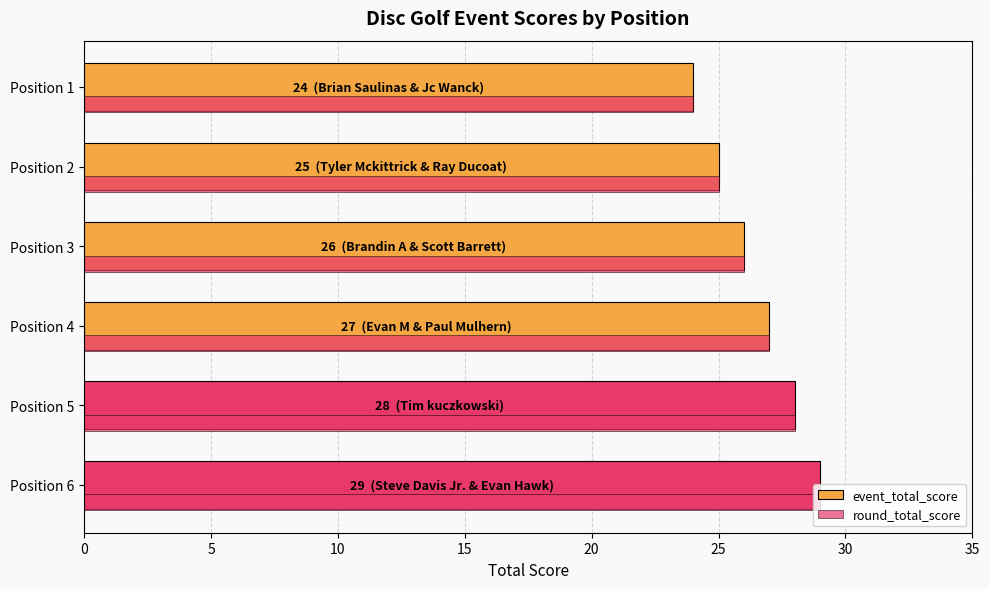

How many values in the event_total_score series are below 27?

3